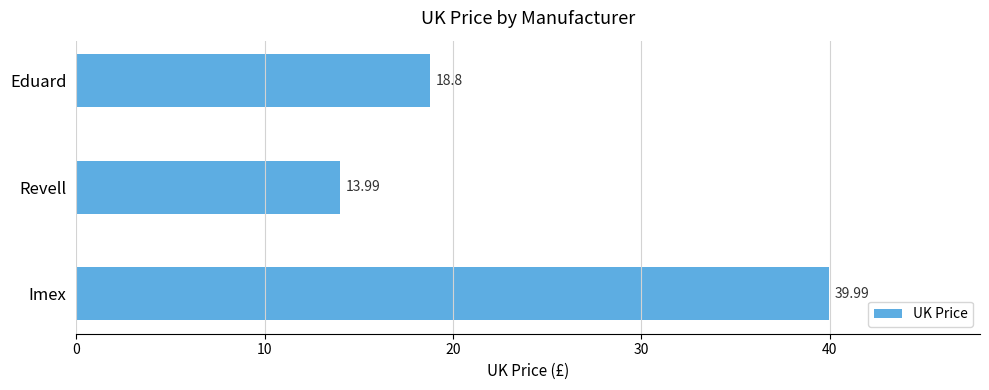

Which label corresponds to the largest value in the chart?

Imex